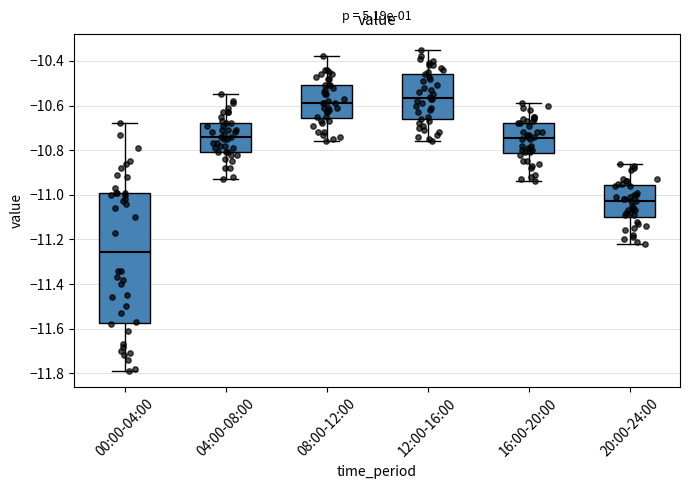

Which box's median line is the highest?

12:00-16:00